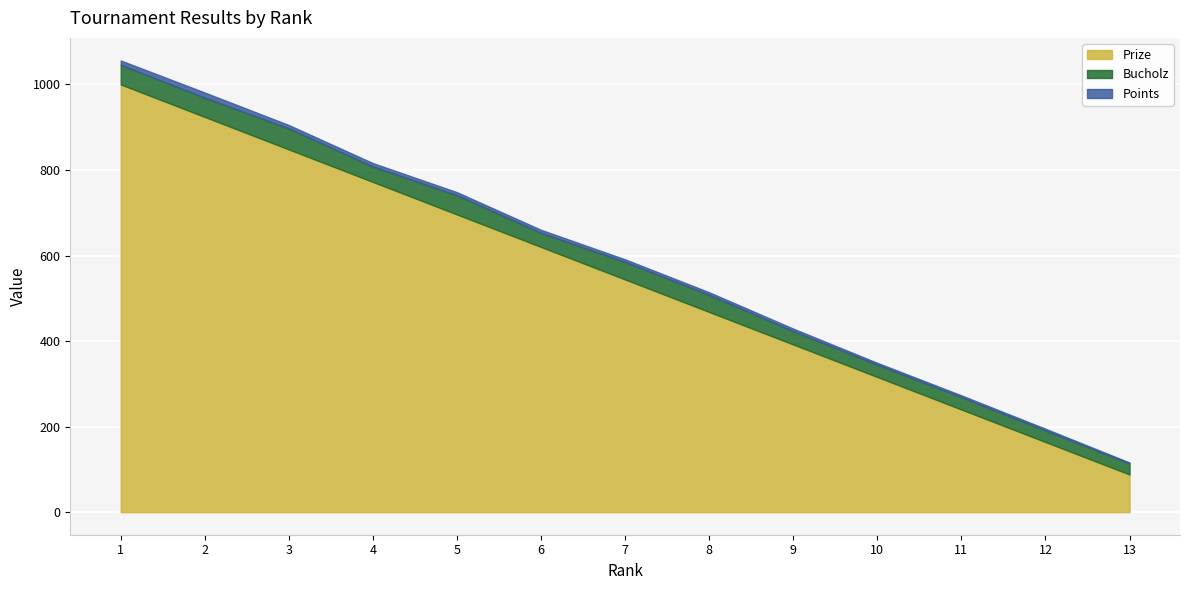

What is the value of the Points point at the 2nd from the left?

12